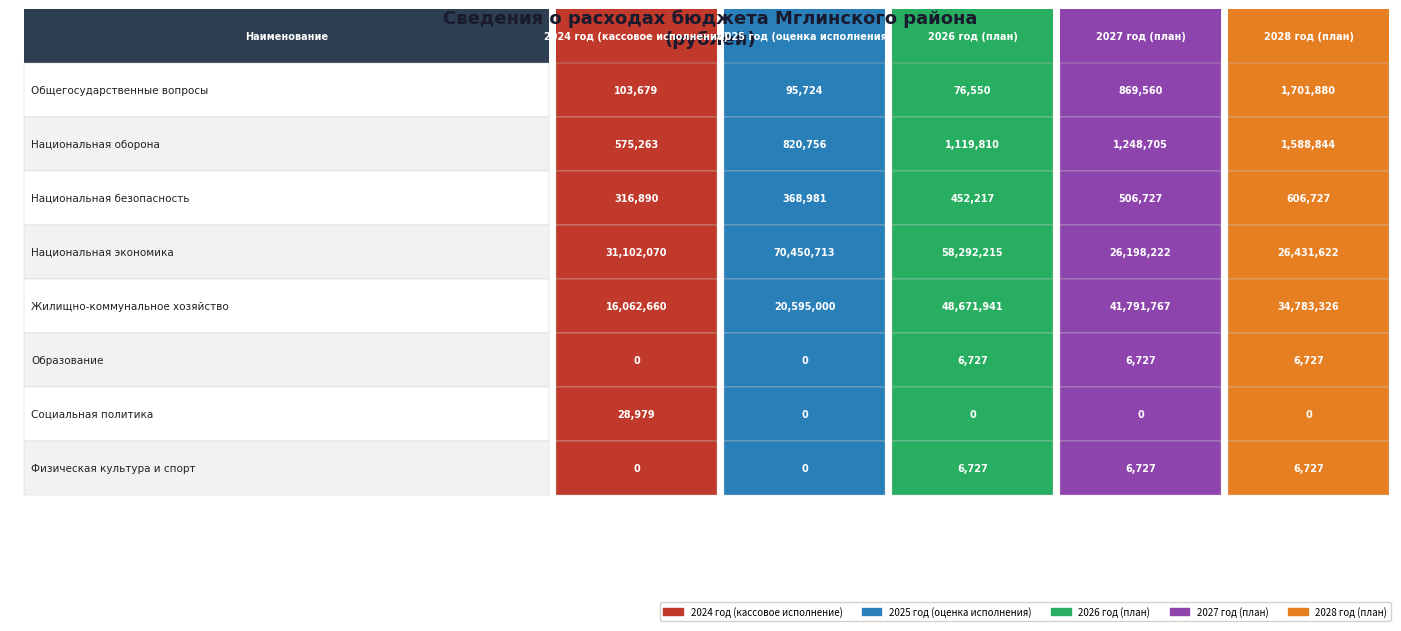

What is the sum of all 2027 год (план) values?

70628435.2